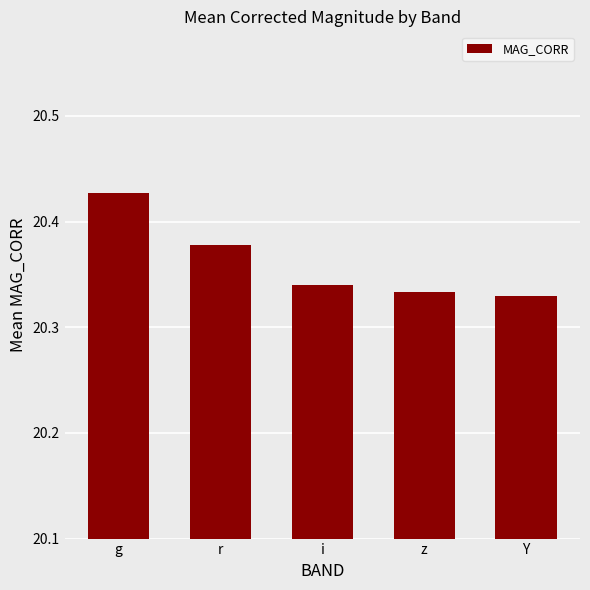

Where is the data nearest to the value 20?

Y